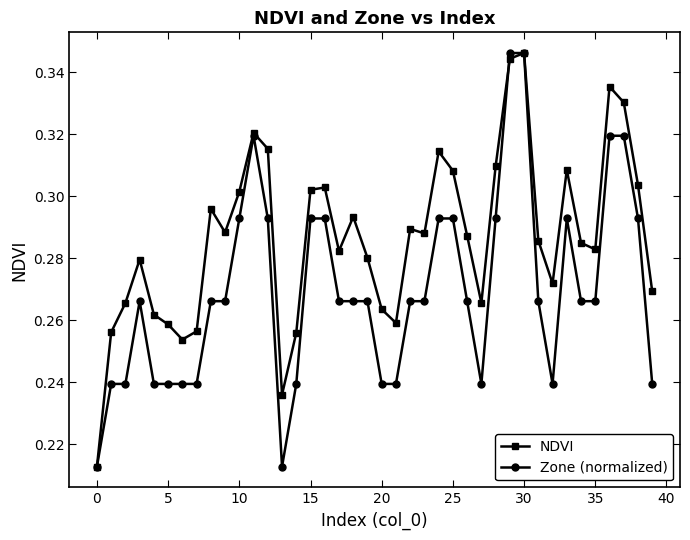

Which series has the largest total across all categories?

NDVI